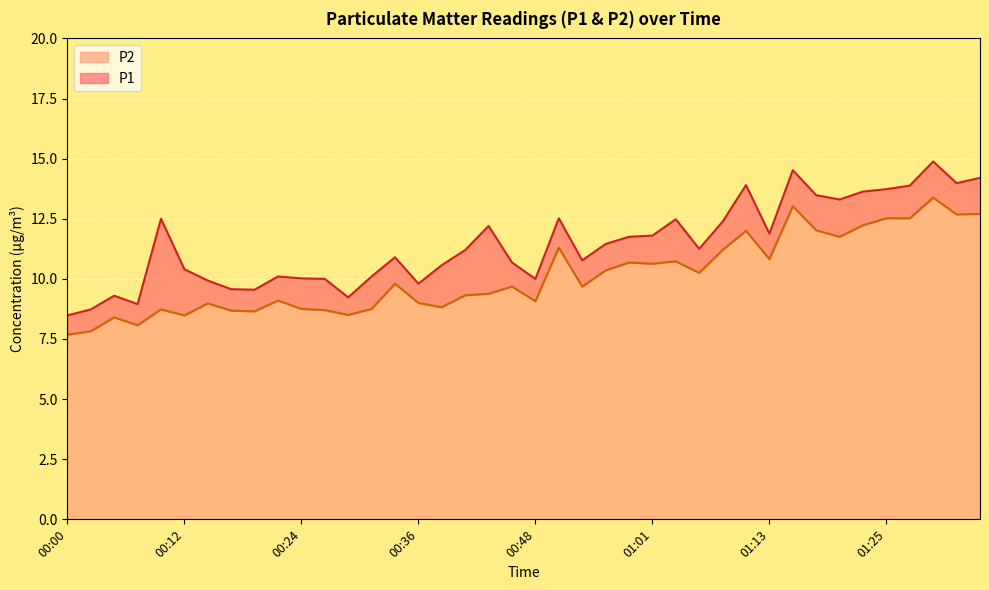

How many distinct data groups are displayed?

2